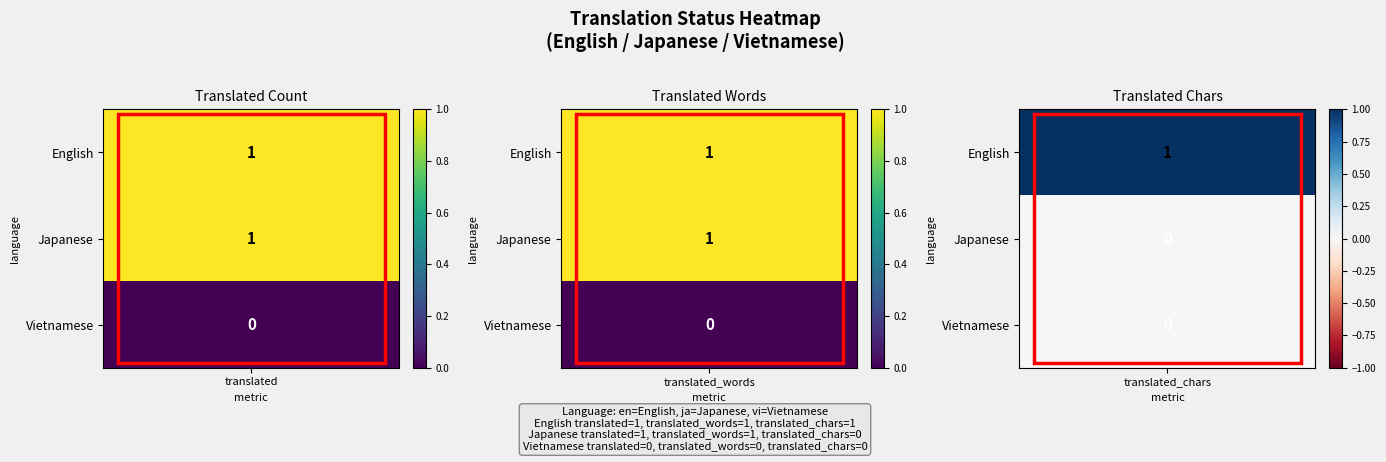

Rank the categories by Japanese value from lowest to highest.

translated_chars, translated, translated_words